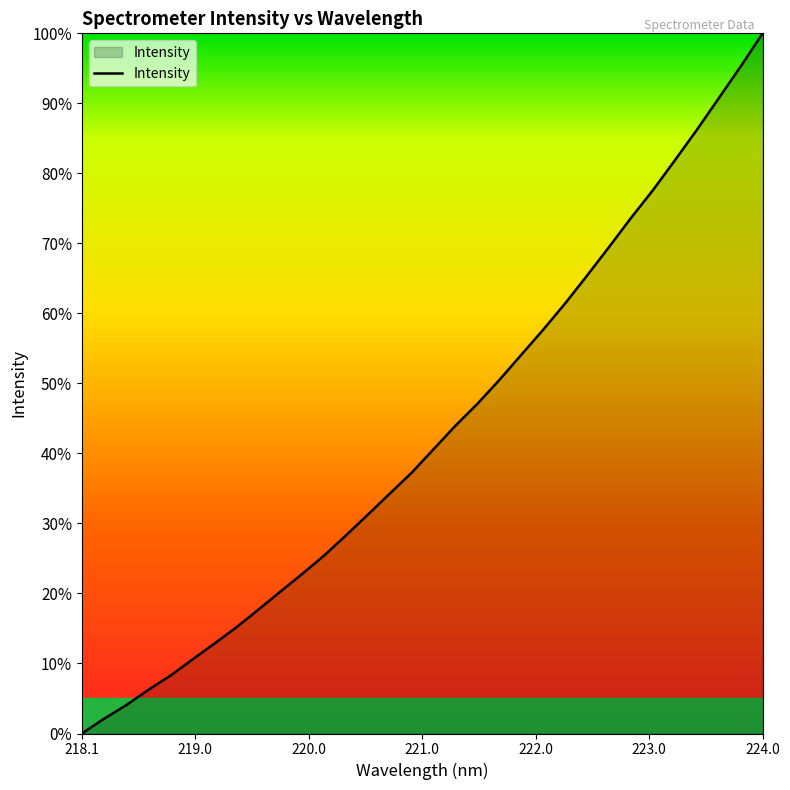

What is the greatest value displayed?

100.0